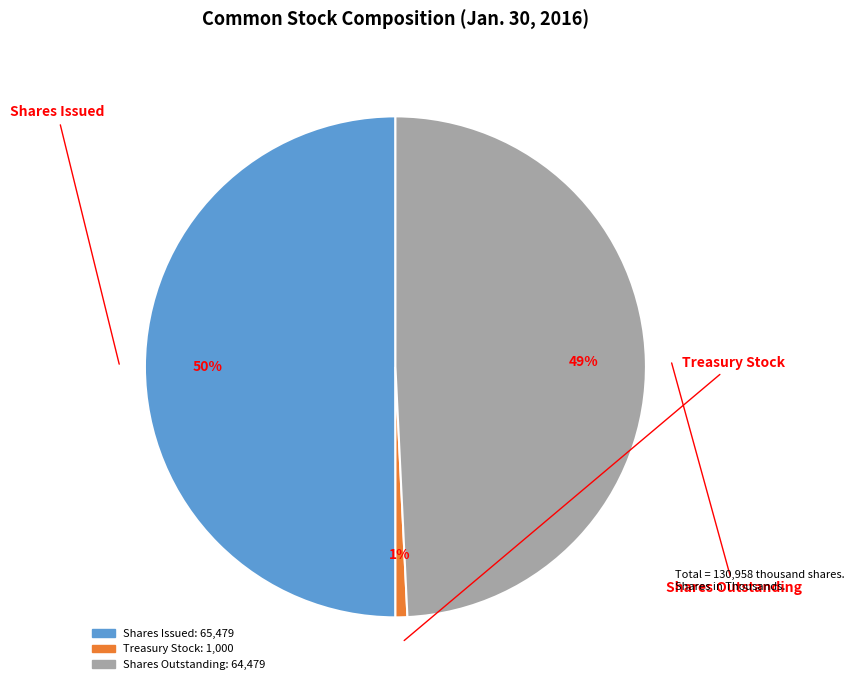

To the nearest percent, what is the difference between the largest and smallest slice percentages?

49%